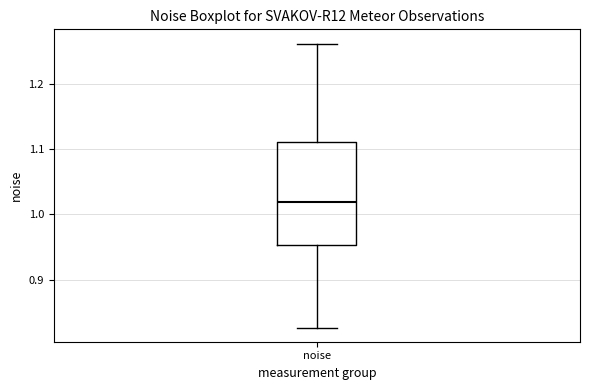

Transcribe this box plot: give where the median line is, the range the box spans, and where the two whiskers end, as read against the y-axis. The values are not printed on the chart, so give them approximately, as read against the axis.

median 1.02, box 0.95 to 1.11, whiskers 0.83 to 1.26